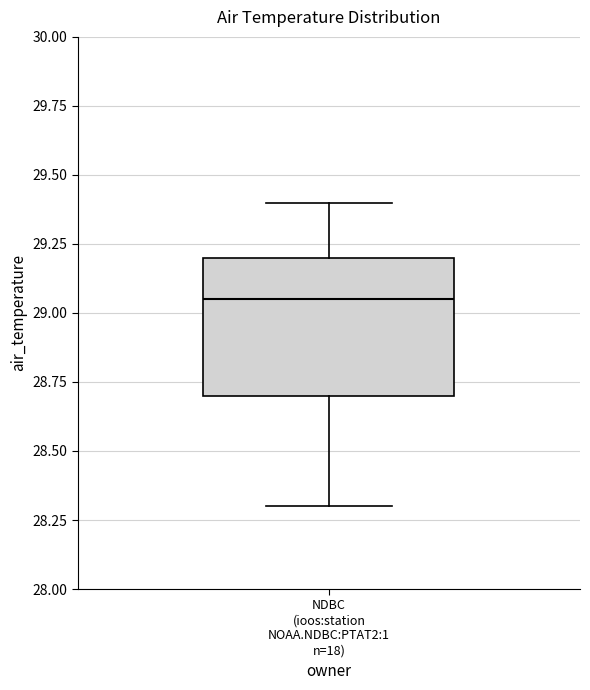

Read this box plot against the y-axis: the position of the median line, the range covered by the box, and the ends of both whiskers. The values are not printed on the chart, so give them approximately, as read against the axis.

median 29.05, box 28.70 to 29.20, whiskers 28.30 to 29.40